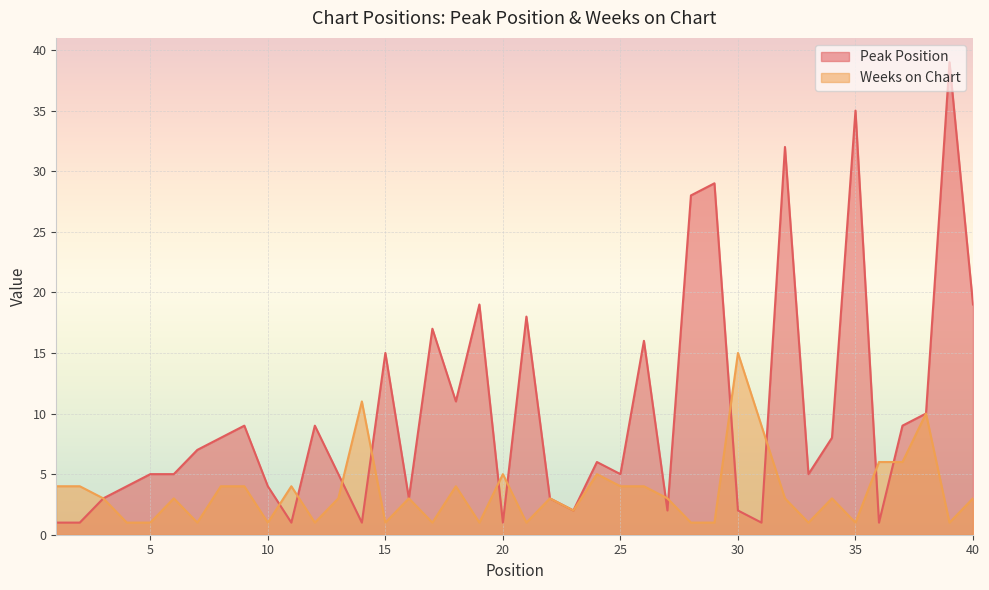

Where is the first local minimum for Weeks on Chart?

7